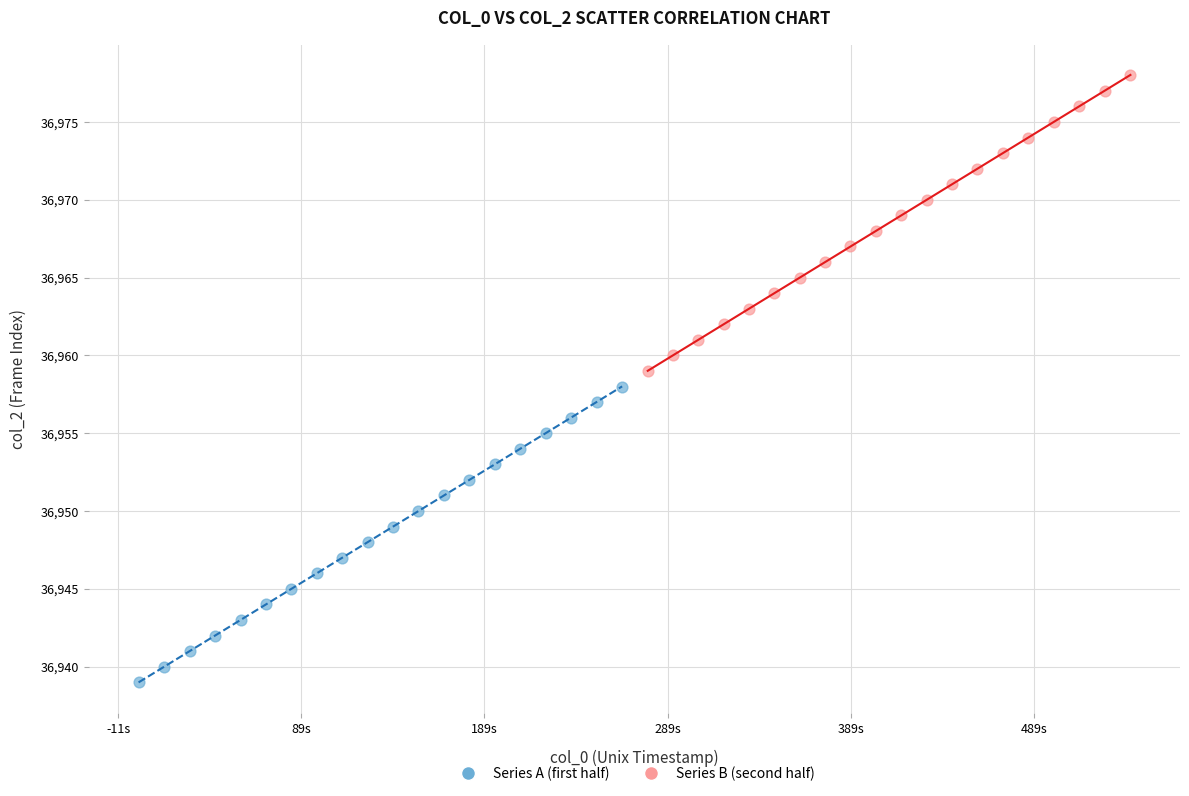

Which series contains the highest Y value?

Series B (second half)